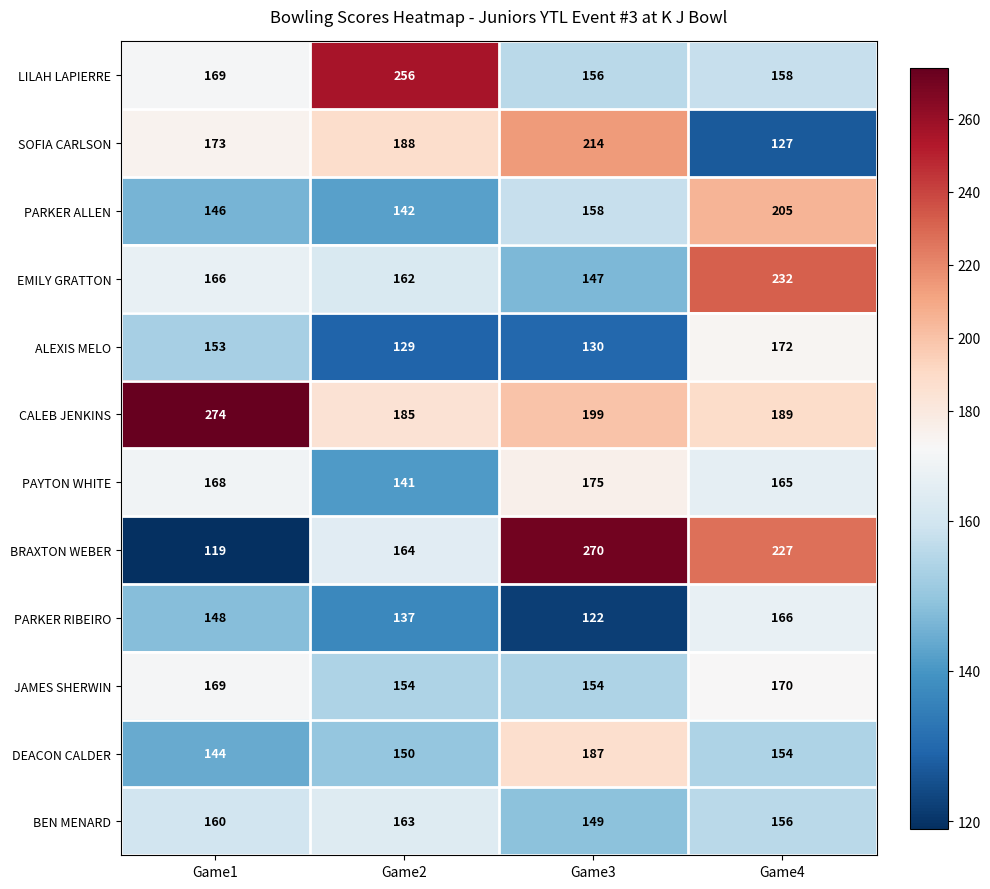

What is the total value across all series at Game1?

1989